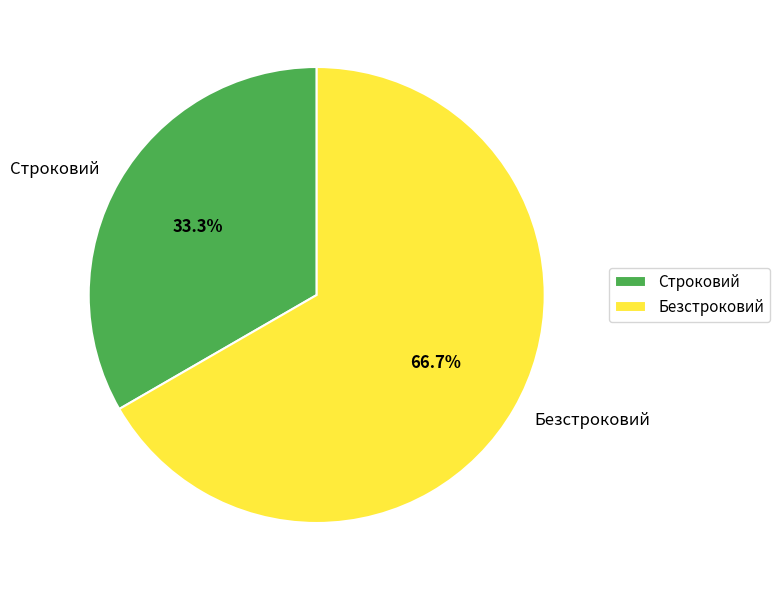

Which slice is the smallest?

Строковий